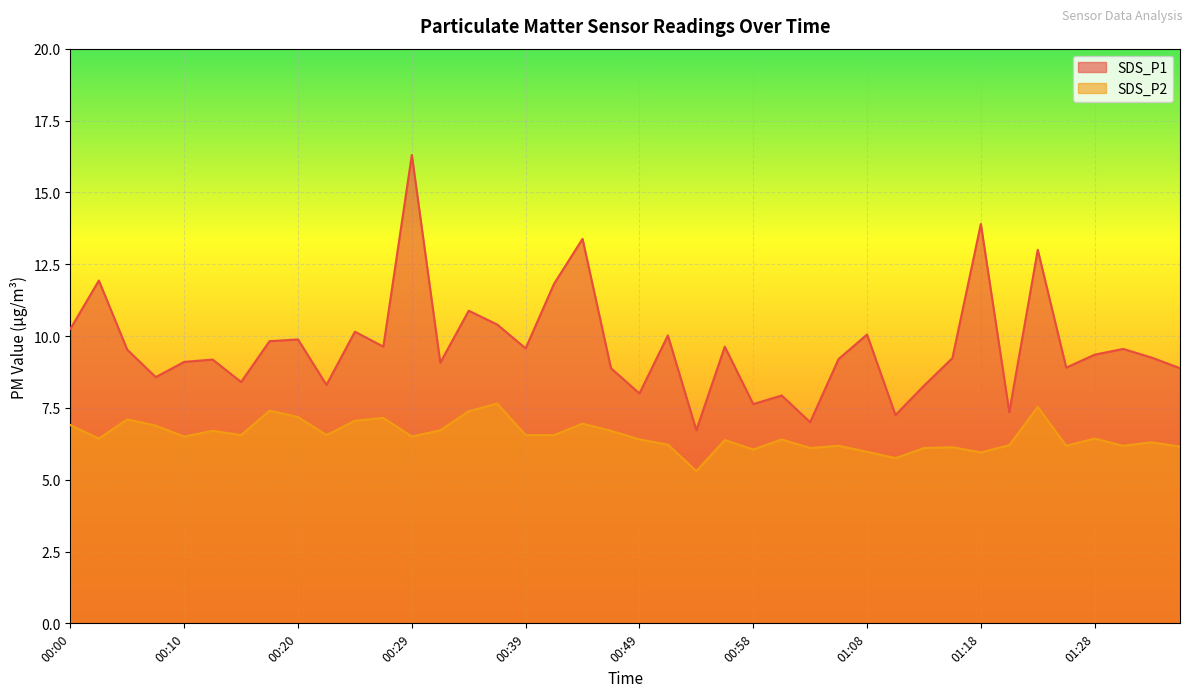

How many lines are shown in the chart?

2